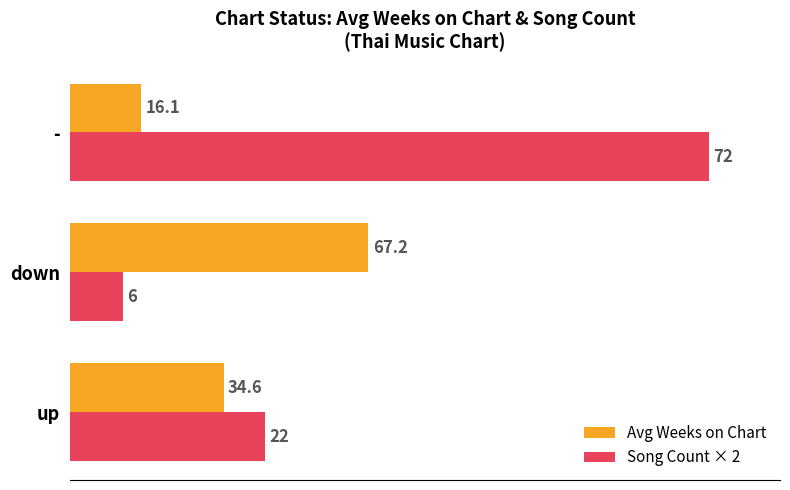

Rank the categories by Song Count × 2 value from highest to lowest.

-, up, down